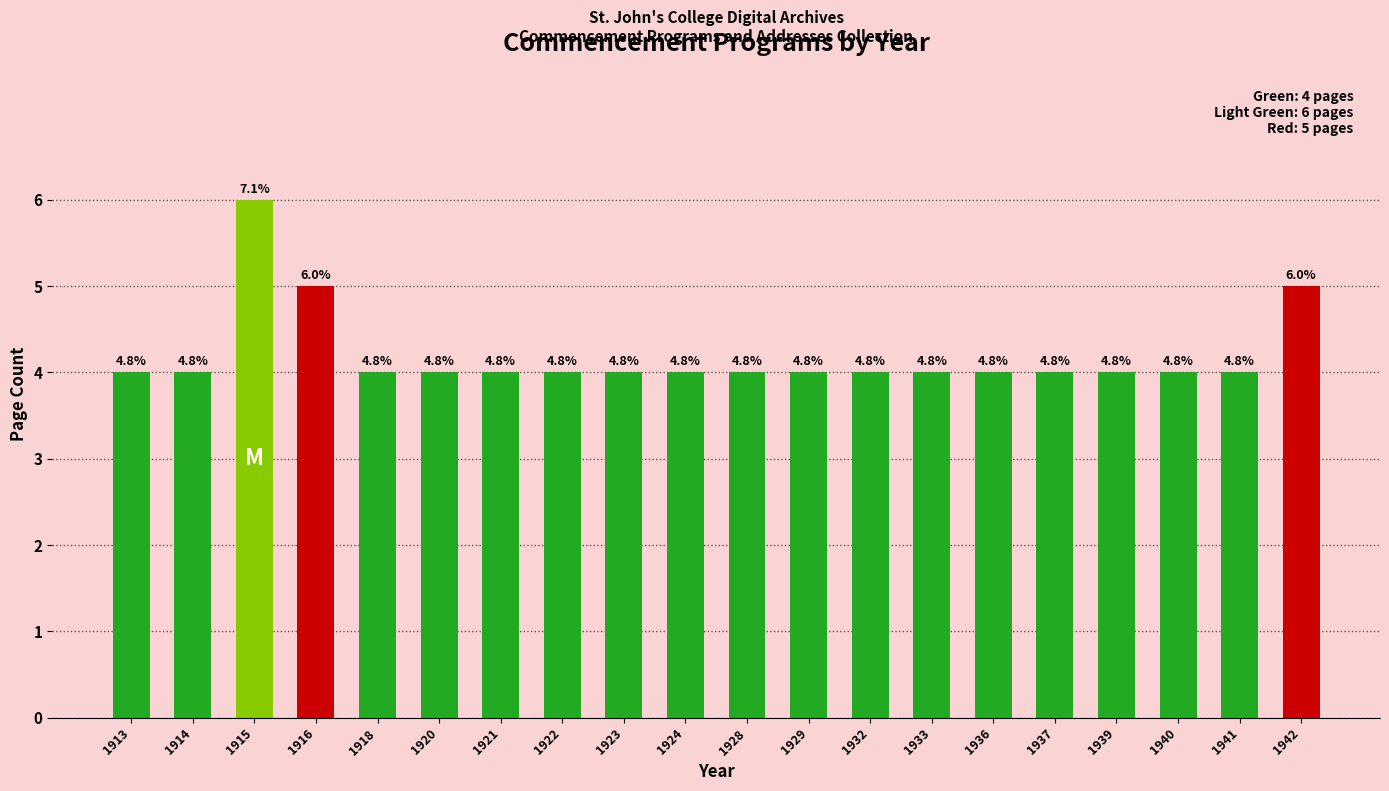

How many bars are there in total?

20